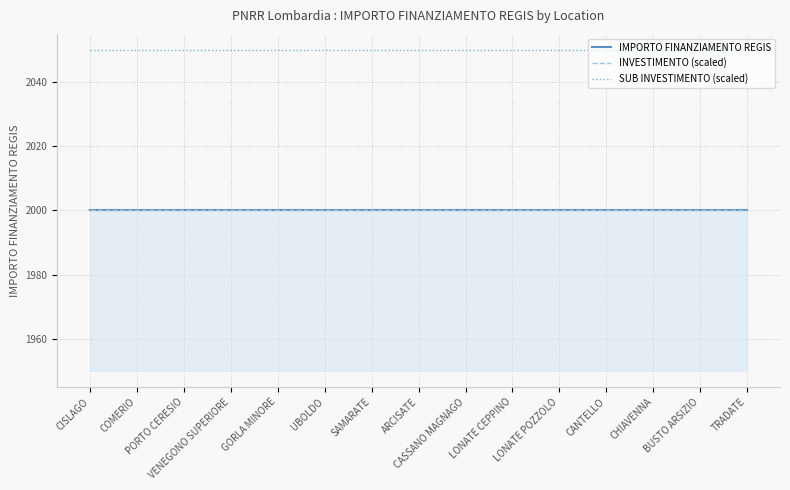

Where is INVESTIMENTO (scaled) nearest to the value 2000?

CISLAGO